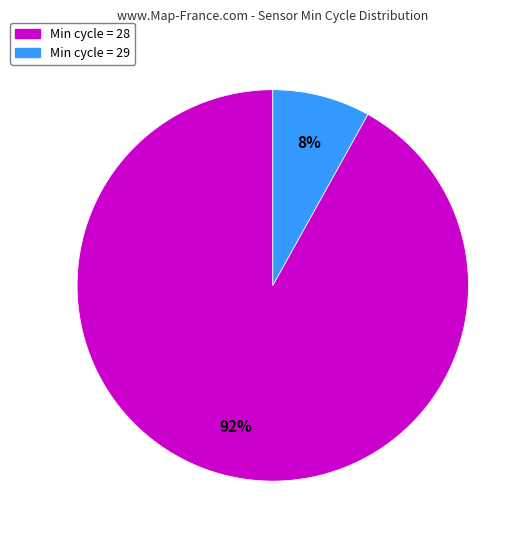

To the nearest percent, what is the difference between the largest and smallest slice percentages?

84%